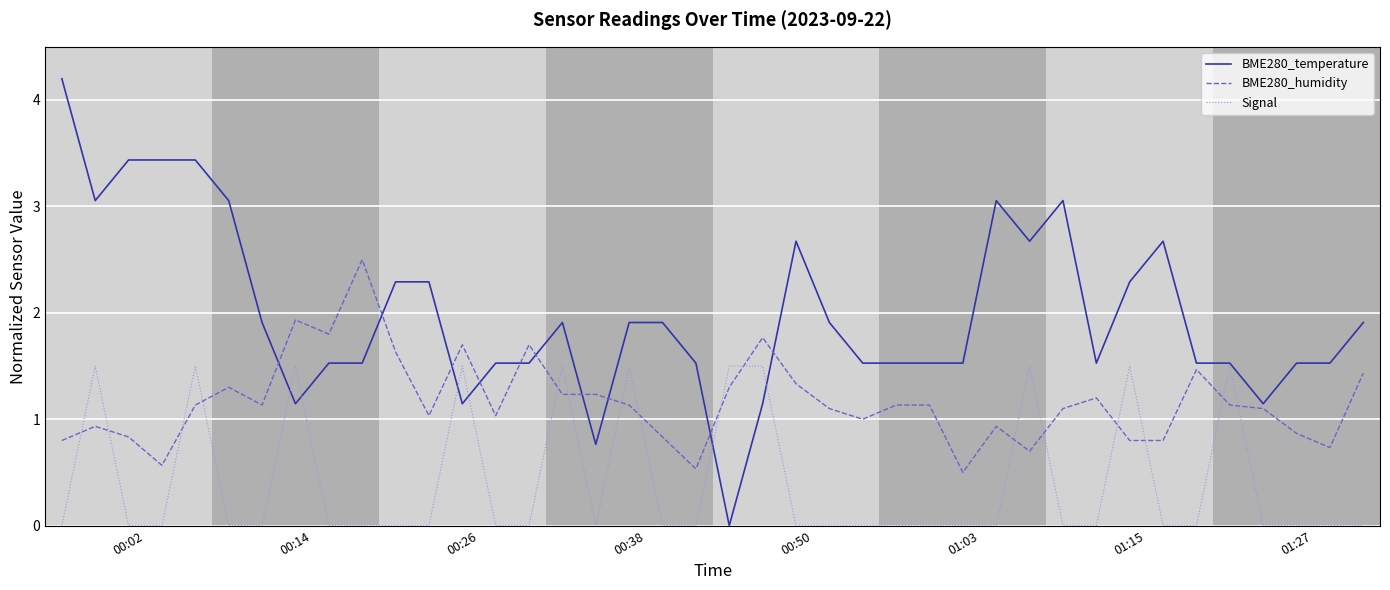

What is the sum of all Signal values?

16.5